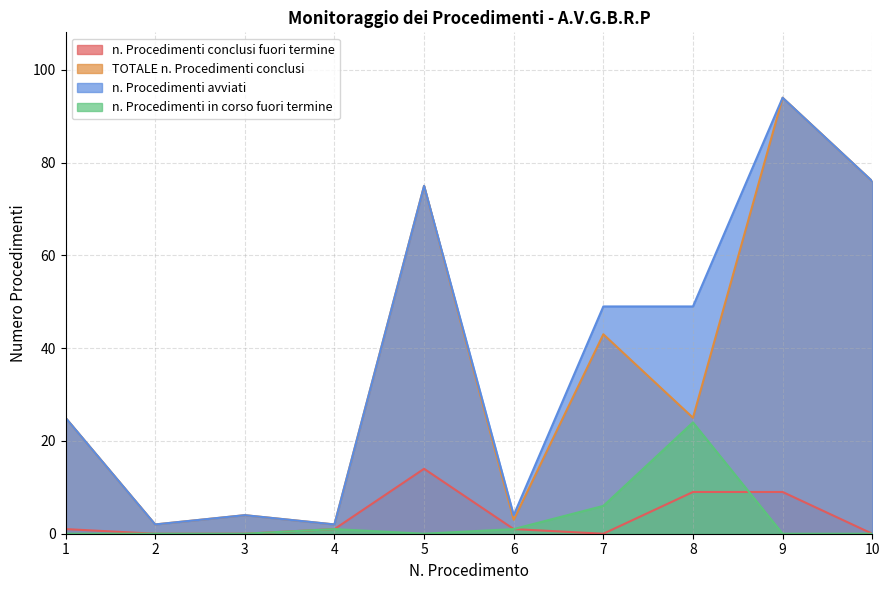

The n. Procedimenti conclusi fuori termine series shows 0 at 6. True or false?

False